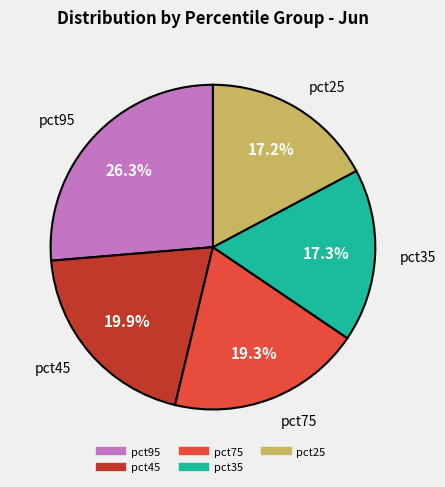

Does any single category account for the majority?

No